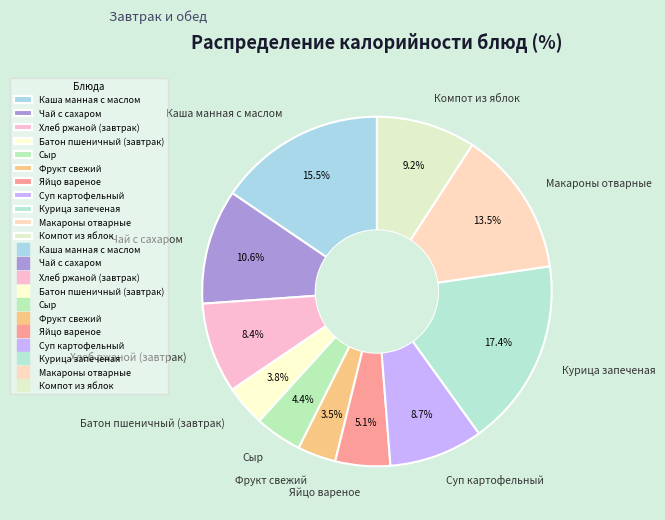

How much of the chart is everything except Яйцо вареное?

94.9%